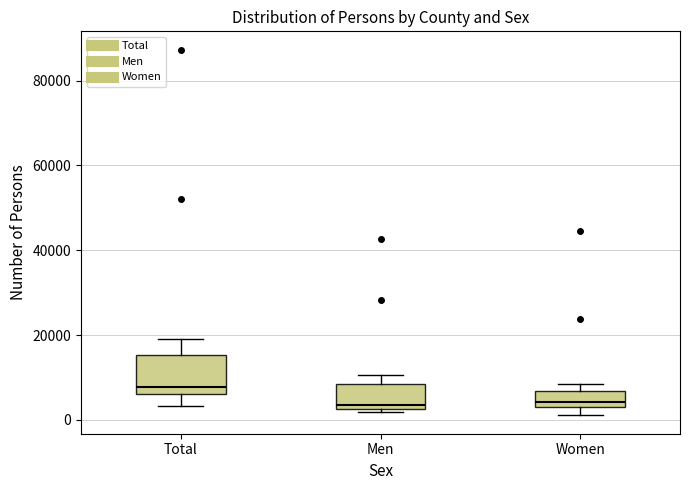

Reading left to right, read every box against the y-axis: the position of its median line, the range the box covers, and the ends of its whiskers. The values are not printed on the chart, so give them approximately, as read against the axis.

Total: median 8000, box 6000 to 16000, whiskers 4000 to 20000
Men: median 4000, box 2000 to 8000, whiskers 2000 to 10000
Women: median 4000, box 2000 to 6000, whiskers 2000 (just below the box's lower edge) to 8000